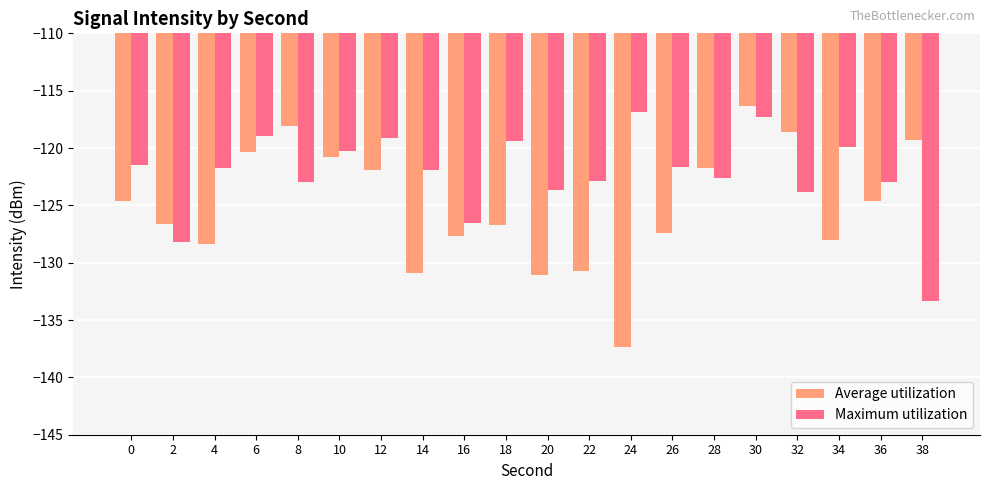

How many bars are there in each group?

2